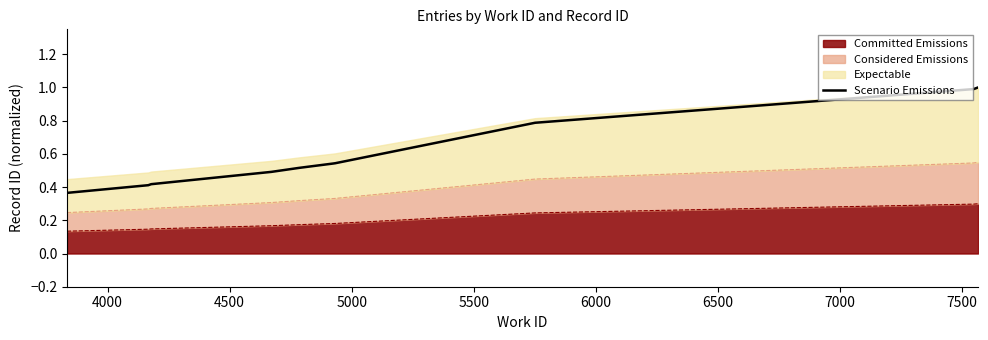

What is the value of the 4th point from the left?

0.5